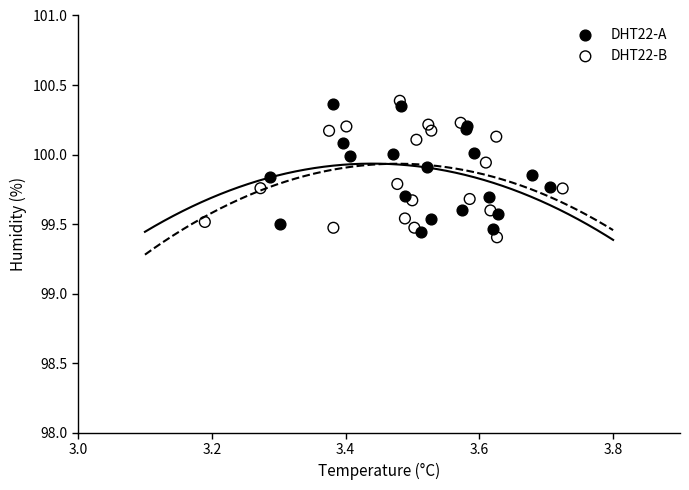

What are all the series names shown in the legend?

DHT22-A, DHT22-B